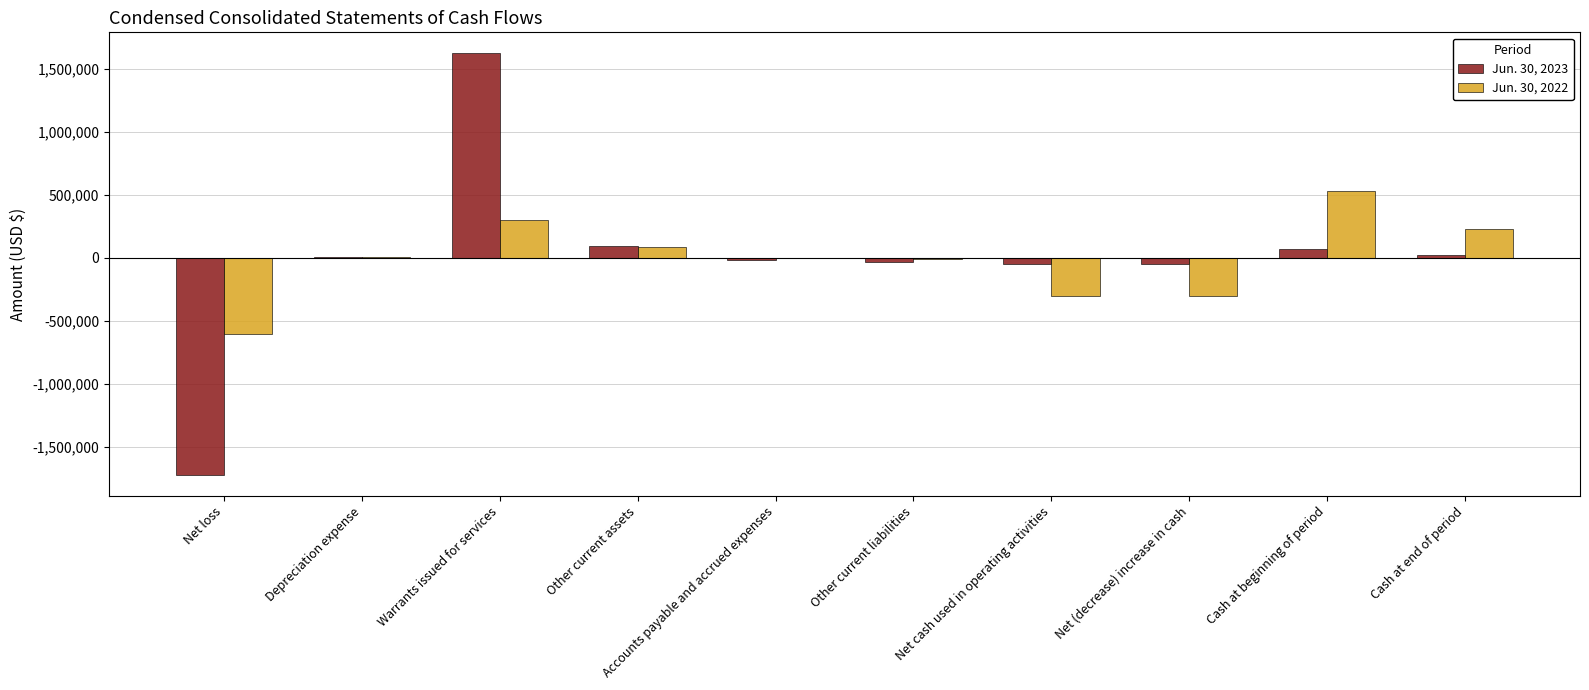

True or false: Jun. 30, 2022 has a value of 528284 at Cash at beginning of period.

True